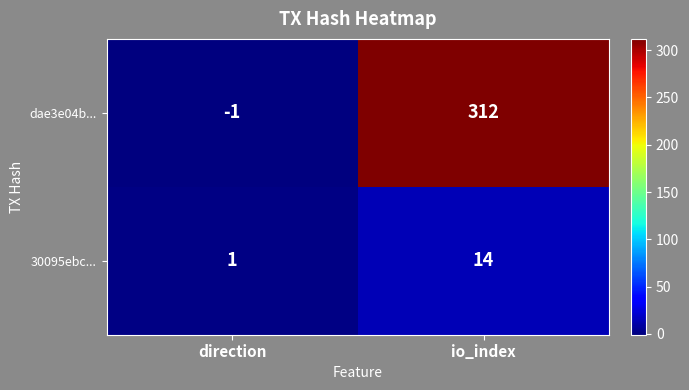

At direction, list the series in order from largest to smallest.

30095ebc..., dae3e04b...